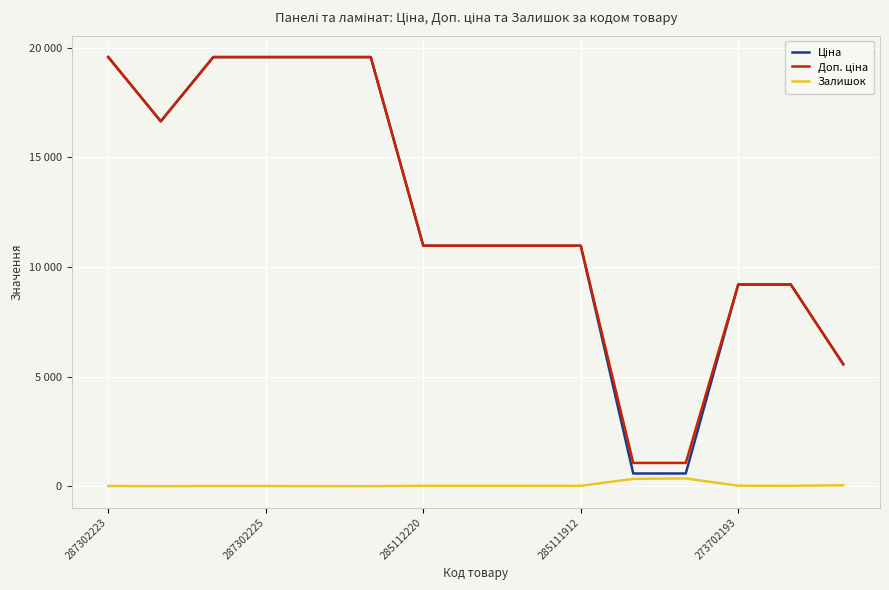

Is this an area chart (filled region under the line)?

No